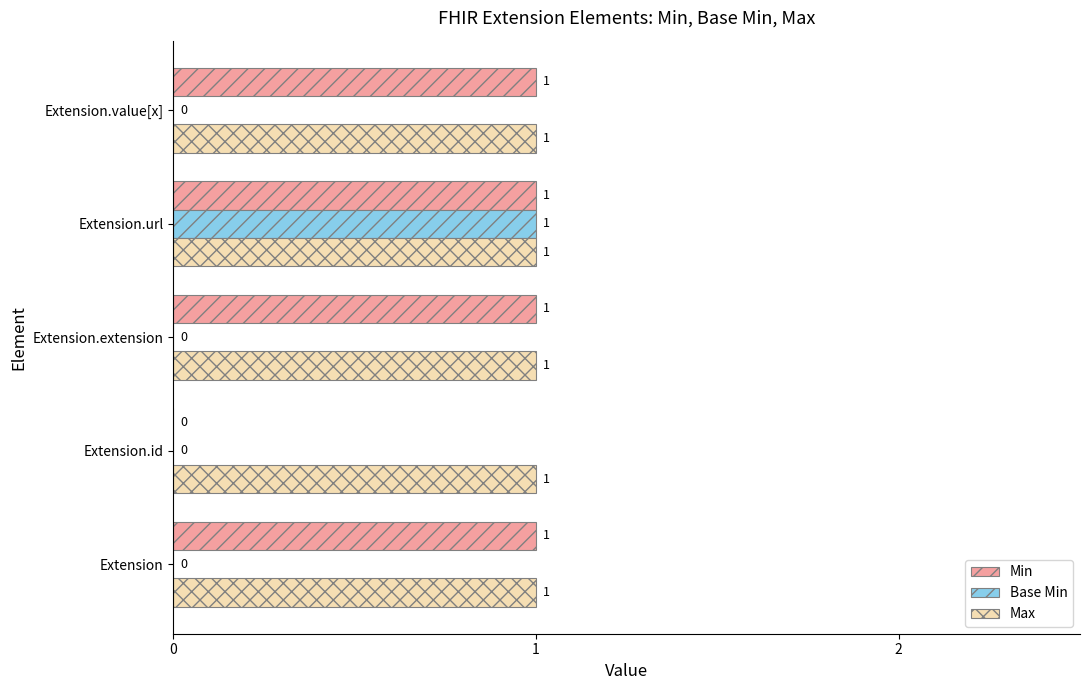

Which series has the largest total across all categories?

Max